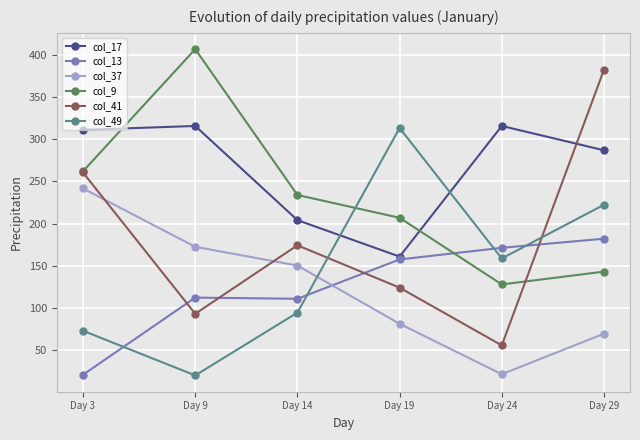

At which category does col_17 reach its first local peak?

Day 9